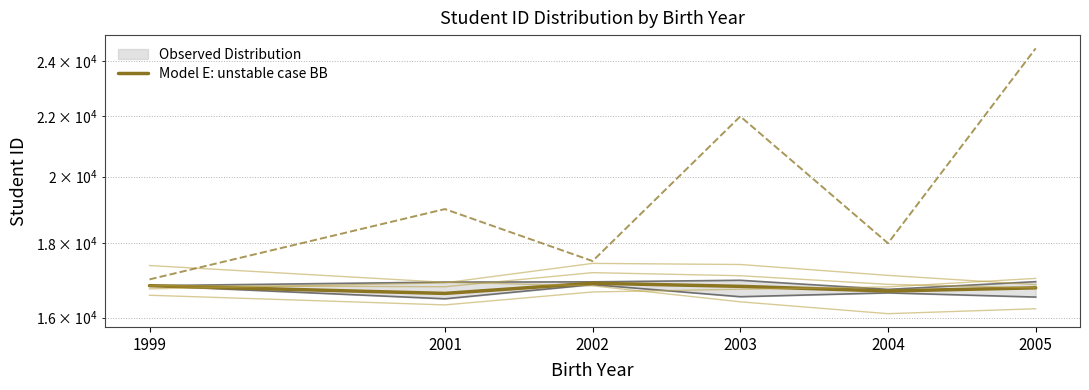

What is the sum of the values at 1999 and 2005?

33605.1